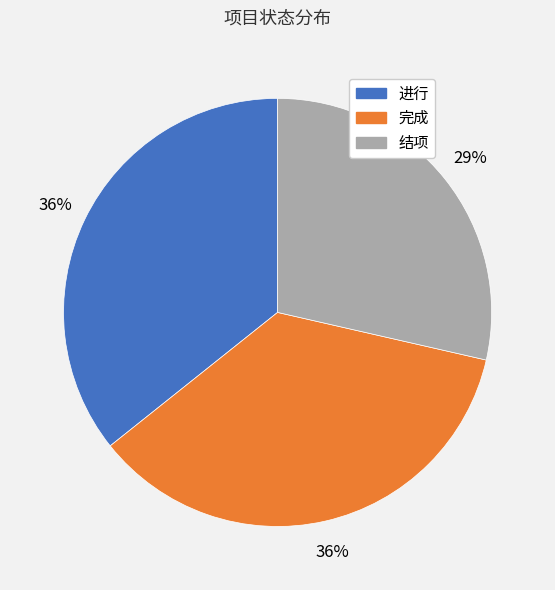

Do 完成 and 结项 together represent more than half of the pie?

Yes